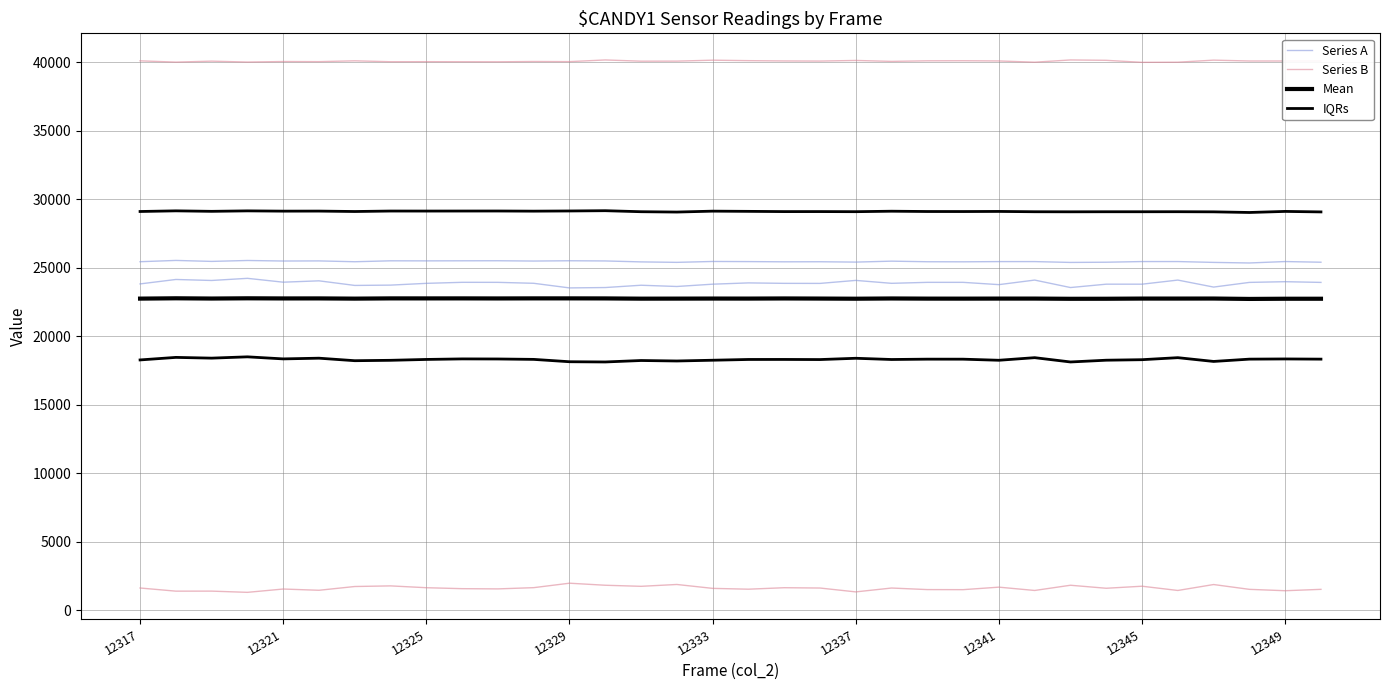

What is the difference between the Series A values at 23 and 12337?

66.0